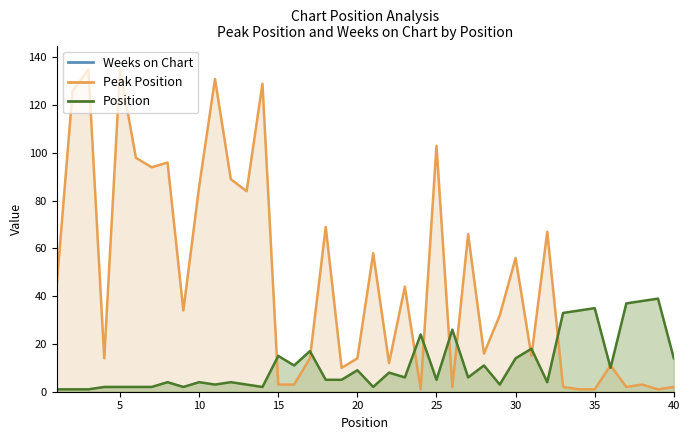

Reading left to right, what are all the values shown in this chart?

Peak Position: 1=1	2=1	3=1	4=2	5=2	6=2	7=2	8=4	9=2	10=4	11=3	12=4	13=3	14=2	15=15	16=11	17=17	18=5	19=5	20=9	21=2	22=8	23=6	24=24	25=5	26=26	27=6	28=11	29=3	30=14	31=18	32=4	33=33	34=34	35=35	36=10	37=37	38=38	39=39	40=14
Weeks on Chart: 1=45	2=126	3=135	4=14	5=135	6=98	7=94	8=96	9=34	10=86	11=131	12=89	13=84	14=129	15=3	16=3	17=14	18=69	19=10	20=14	21=58	22=12	23=44	24=1	25=103	26=2	27=66	28=16	29=32	30=56	31=15	32=67	33=2	34=1	35=1	36=11	37=2	38=3	39=1	40=2